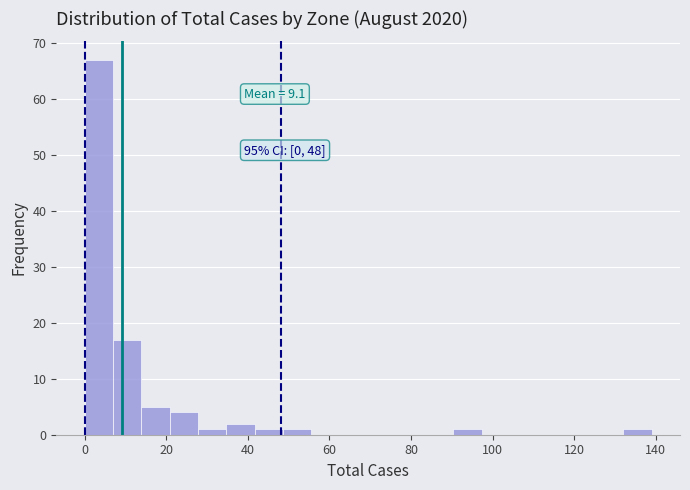

Read against the x-axis, roughly where is the centre of the tallest bar?

4